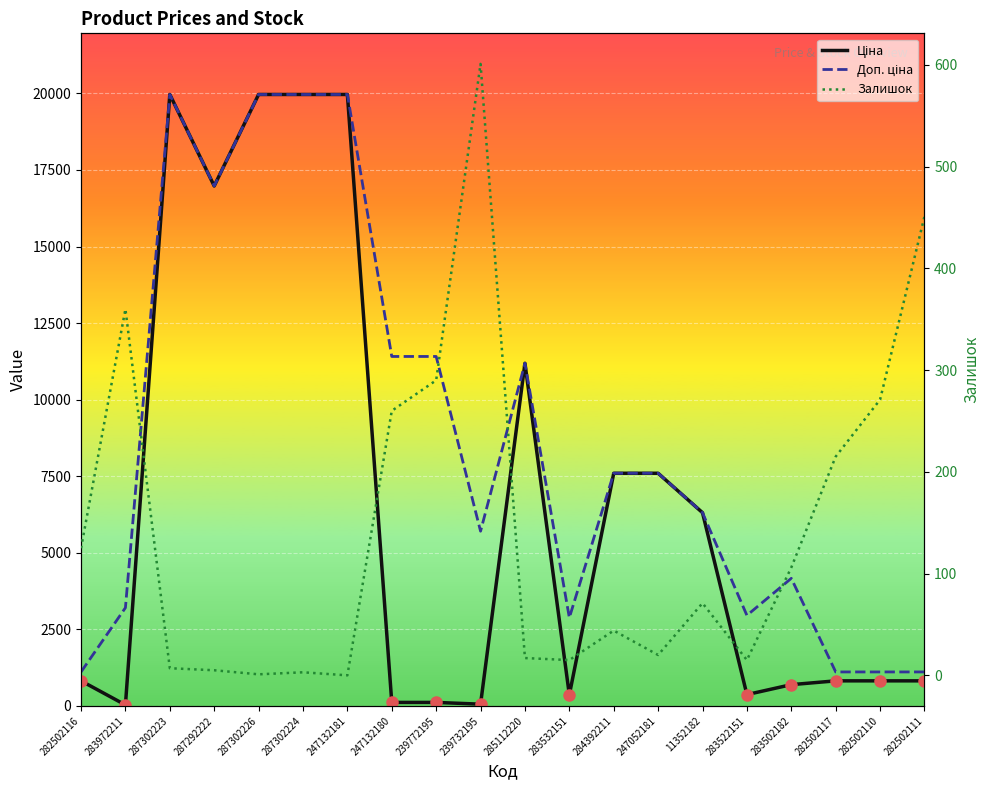

At which category does the chart reach its minimum across all series?

247132181